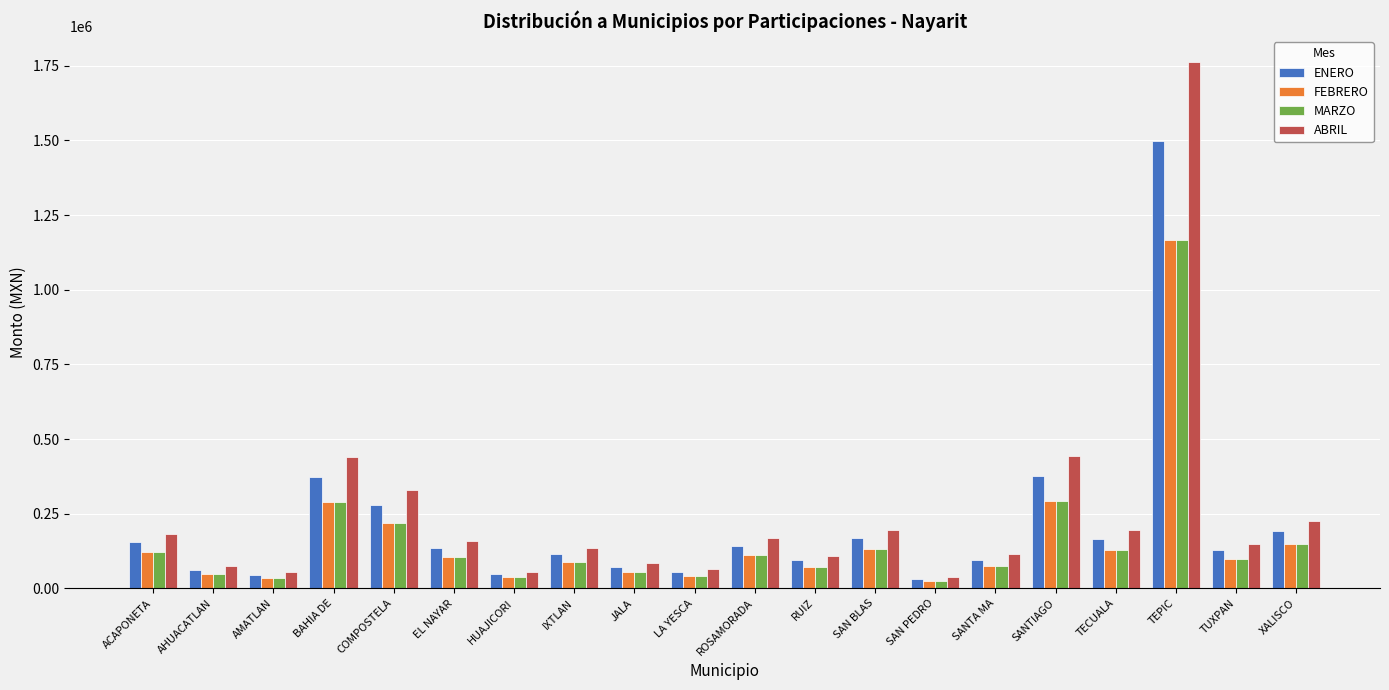

What is the value of the ABRIL bar at the 10th from the left?

63167.3